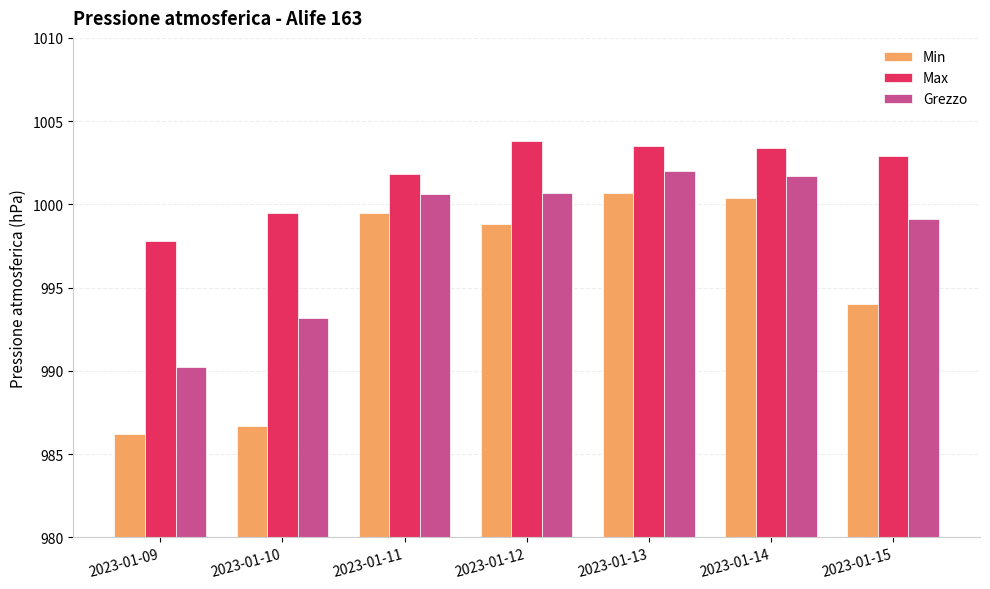

What value does the Min series have at 2023-01-09?

986.2